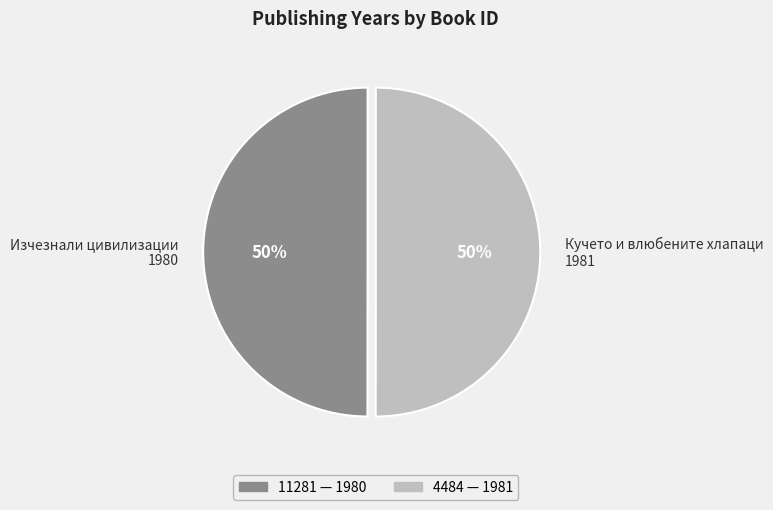

True or false: Изчезнали цивилизации 1980 accounts for 50% of the total.

True